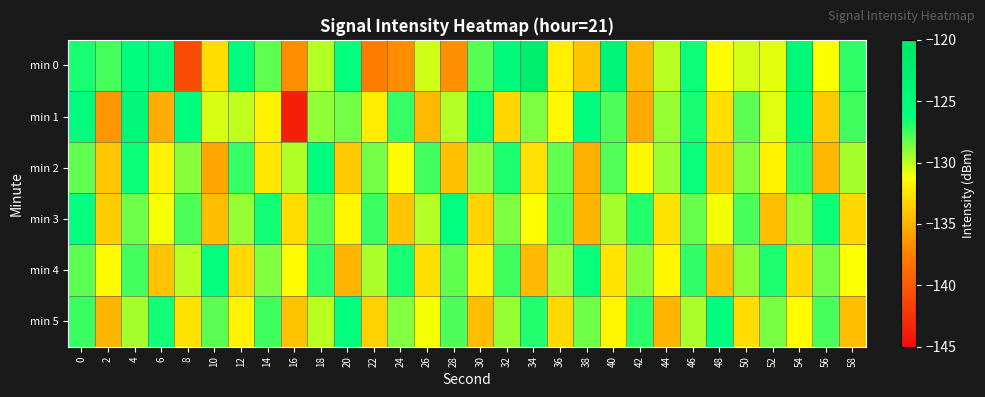

Reading left to right, list all the values displayed in this chart.

min 0: 0=-126.8	2=-127.6	4=-125.9	6=-125.7	8=-140.7	10=-132.9	12=-125.7	14=-128.1	16=-136.8	18=-129.8	20=-126.3	22=-137.6	24=-136.8	26=-130.3	28=-136.6	30=-127.9	32=-125.2	34=-121.9	36=-132.0	38=-134.2	40=-124.0	42=-134.7	44=-129.9	46=-126.5	48=-131.3	50=-130.4	52=-130.7	54=-124.7	56=-131.1	58=-127.2
min 1: 0=-125.9	2=-136.4	4=-124.4	6=-135.3	8=-126.1	10=-130.5	12=-130.0	14=-131.8	16=-143.7	18=-129.1	20=-128.5	22=-132.1	24=-127.3	26=-134.6	28=-129.8	30=-126.4	32=-133.2	34=-128.7	36=-131.5	38=-125.9	40=-127.8	42=-135.4	44=-129.2	46=-126.7	48=-132.8	50=-128.1	52=-130.6	54=-125.3	56=-133.9	58=-127.5
min 2: 0=-128.2	2=-134.1	4=-126.5	6=-131.8	8=-128.9	10=-135.6	12=-127.3	14=-132.4	16=-129.7	18=-126.1	20=-133.8	22=-128.5	24=-131.2	26=-127.6	28=-134.3	30=-129.0	32=-126.8	34=-132.7	36=-128.2	38=-135.1	40=-127.9	42=-131.6	44=-129.3	46=-126.4	48=-133.5	50=-128.8	52=-131.9	54=-127.2	56=-134.7	58=-129.5
min 3: 0=-126.3	2=-133.7	4=-128.4	6=-131.1	8=-127.8	10=-134.5	12=-129.2	14=-126.6	16=-132.9	18=-128.0	20=-131.7	22=-127.4	24=-134.1	26=-129.8	28=-126.2	30=-133.4	32=-128.7	34=-131.3	36=-127.9	38=-134.8	40=-129.5	42=-126.9	44=-132.6	46=-128.3	48=-131.0	50=-127.7	52=-134.4	54=-129.1	56=-126.5	58=-133.2
min 4: 0=-128.1	2=-131.5	4=-127.6	6=-134.2	8=-129.9	10=-126.3	12=-133.1	14=-128.8	16=-131.4	18=-127.1	20=-134.9	22=-129.6	24=-126.7	26=-132.8	28=-128.2	30=-131.9	32=-127.5	34=-134.6	36=-129.3	38=-126.4	40=-132.5	42=-128.9	44=-131.6	46=-127.2	48=-134.3	50=-129.0	52=-126.8	54=-133.1	56=-128.5	58=-131.2
min 5: 0=-127.4	2=-134.8	4=-129.5	6=-126.6	8=-132.7	10=-128.1	12=-131.8	14=-127.5	16=-134.2	18=-129.9	20=-126.3	22=-133.5	24=-128.8	26=-131.1	28=-127.8	30=-134.5	32=-129.2	34=-126.9	36=-133.1	38=-128.4	40=-131.7	42=-127.1	44=-134.9	46=-129.6	48=-126.2	50=-132.9	52=-128.6	54=-131.3	56=-127.7	58=-134.4